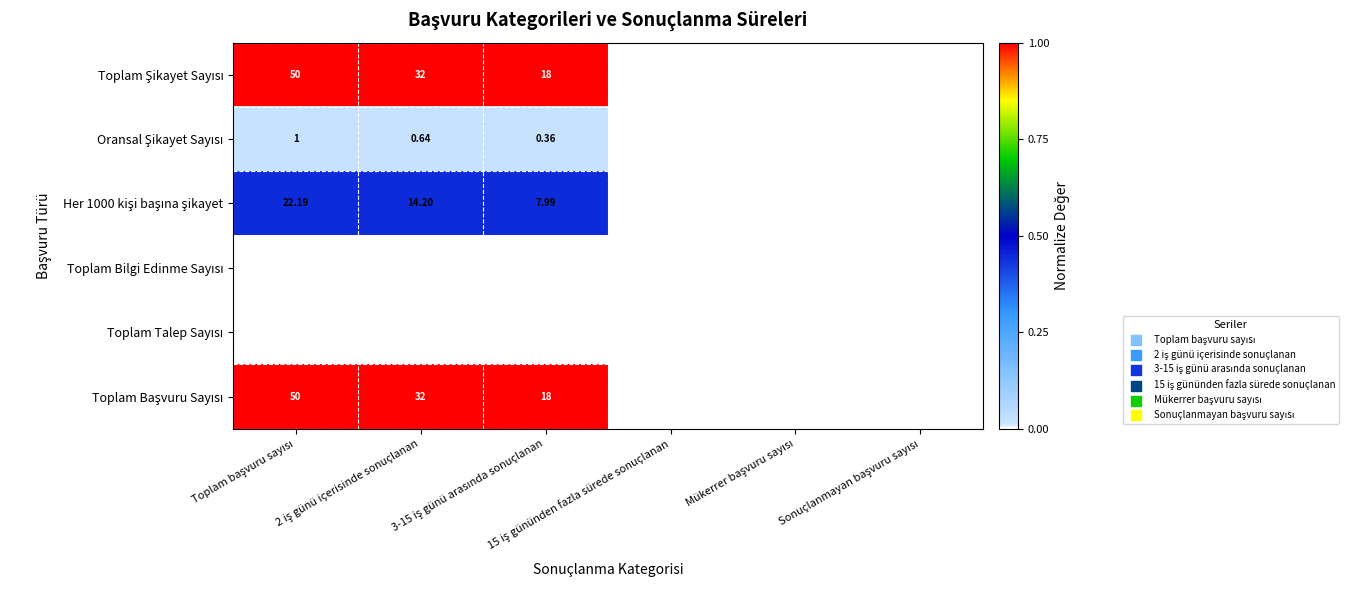

The value of Toplam Talep Sayısı at 2 iş günü içerisinde sonuçlanan is 0.0. True or false?

True